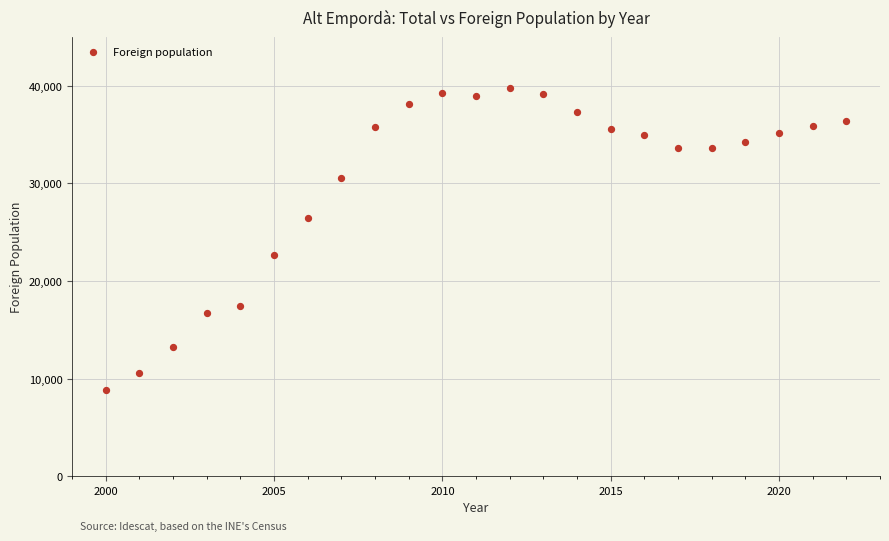

What is the range of X values (max minus min)?

22